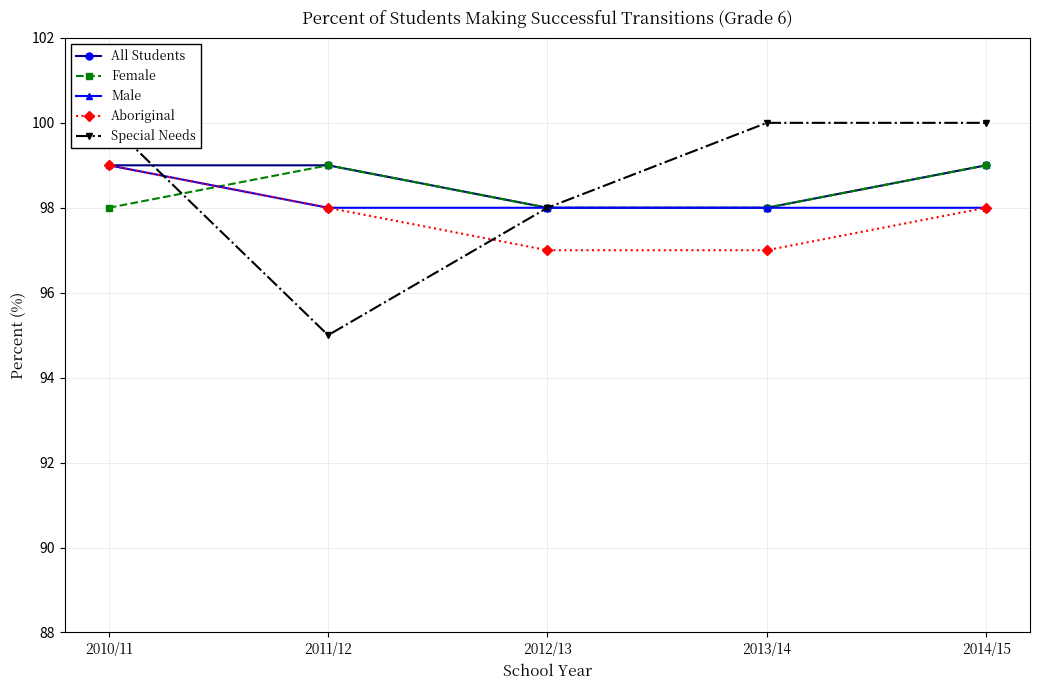

Does the chart have visible grid lines?

Yes